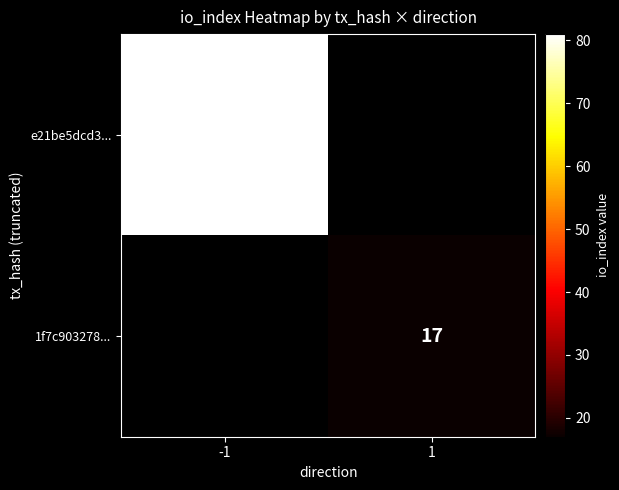

True or false: e21be5dcd3... has a value of 81 at -1.

True